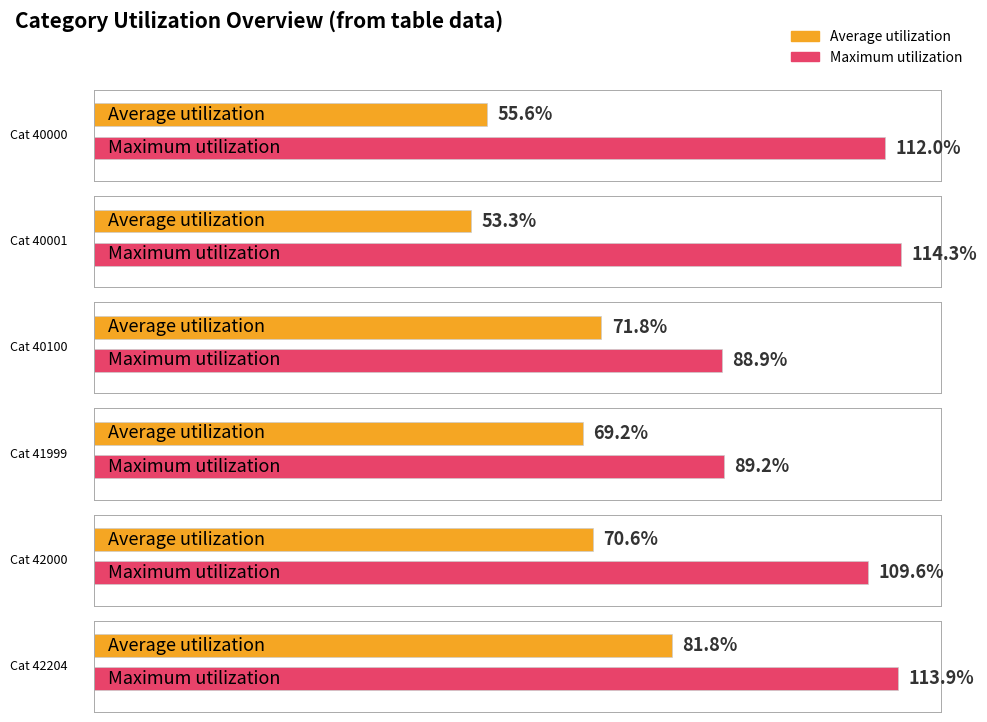

Rank the categories by Maximum utilization value from highest to lowest.

40001, 42204, 40000, 42000, 41999, 40100